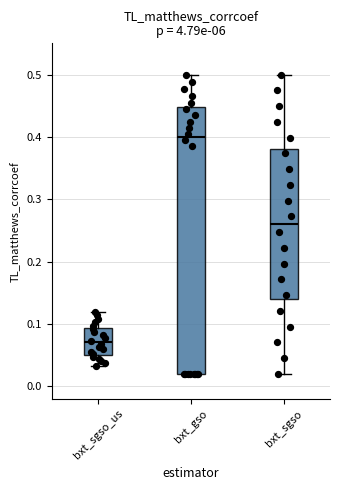

Reading left to right, read every box against the y-axis: the position of its median line, the range the box covers, and the ends of its whiskers. The values are not printed on the chart, so give them approximately, as read against the axis.

bxt_sgso_us: median 0.07, box 0.05 to 0.09, whiskers 0.03 to 0.12
bxt_gso: median 0.40, box 0.02 to 0.45, whiskers 0.02 to 0.50
bxt_sgso: median 0.26, box 0.14 to 0.38, whiskers 0.02 to 0.50